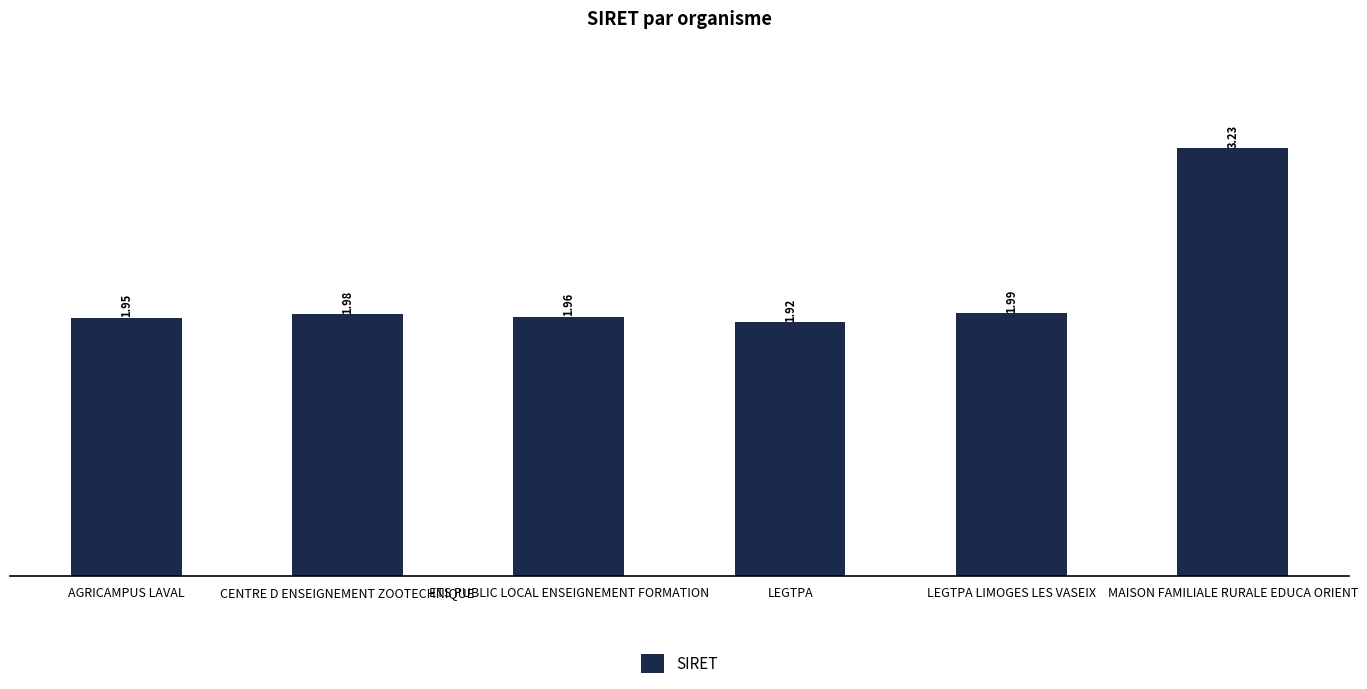

What is the sum of the values at LEGTPA and ETS PUBLIC LOCAL ENSEIGNEMENT FORMATION?

3.9